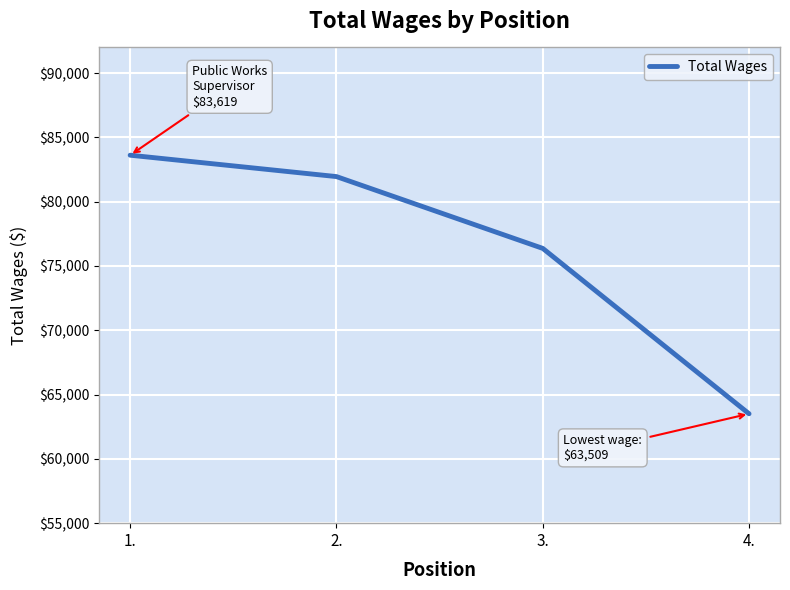

Reading right to left, what are all the values shown in this chart?

4.=63509	3.=76371	2.=81956	1.=83619